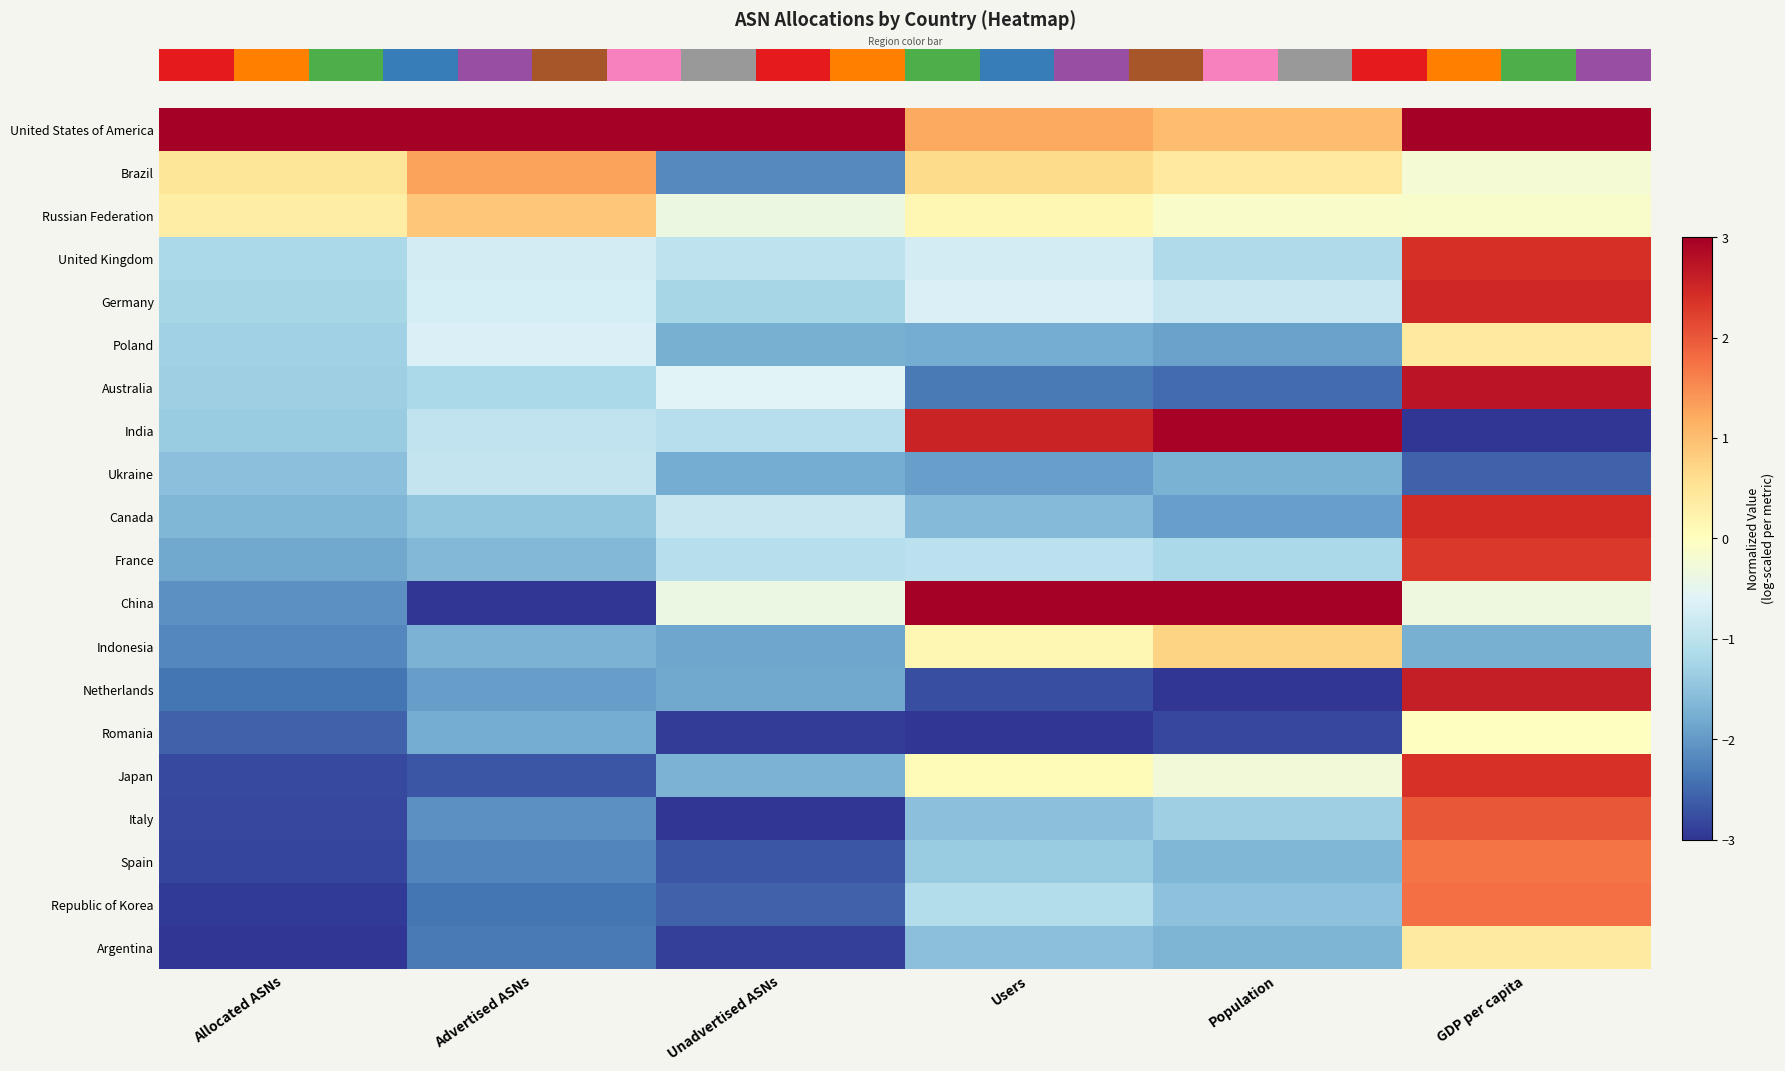

What is the minimum value shown in the chart?

-3.0